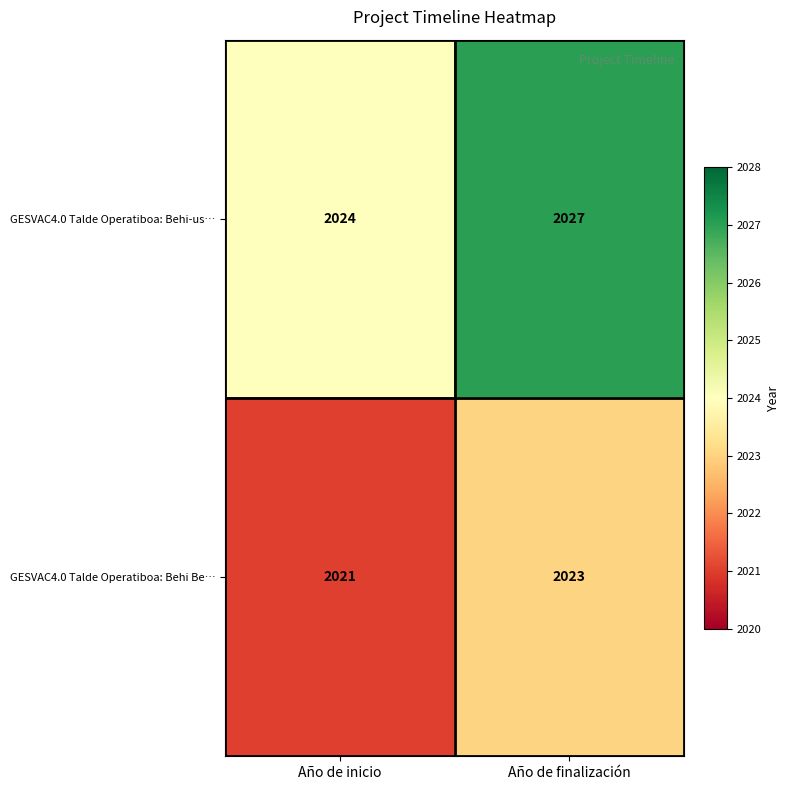

Read the GESVAC4.0 Talde Operatiboa: Behi-us… value at Año de finalización.

2027